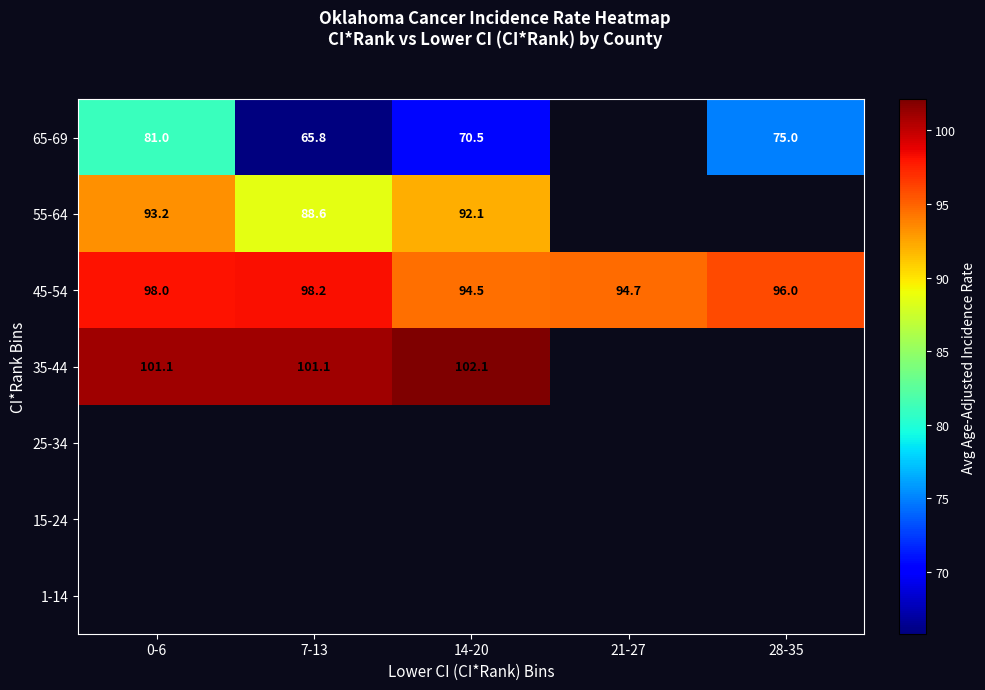

Is the value of 45-54 at 28-35 greater than the value of 65-69 at 28-35?

Yes